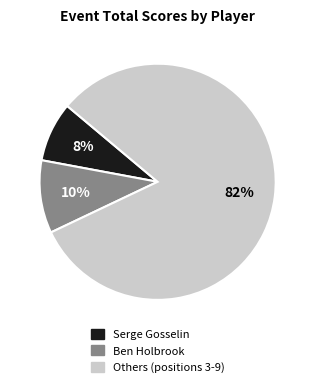

Does any single category account for the majority?

Yes